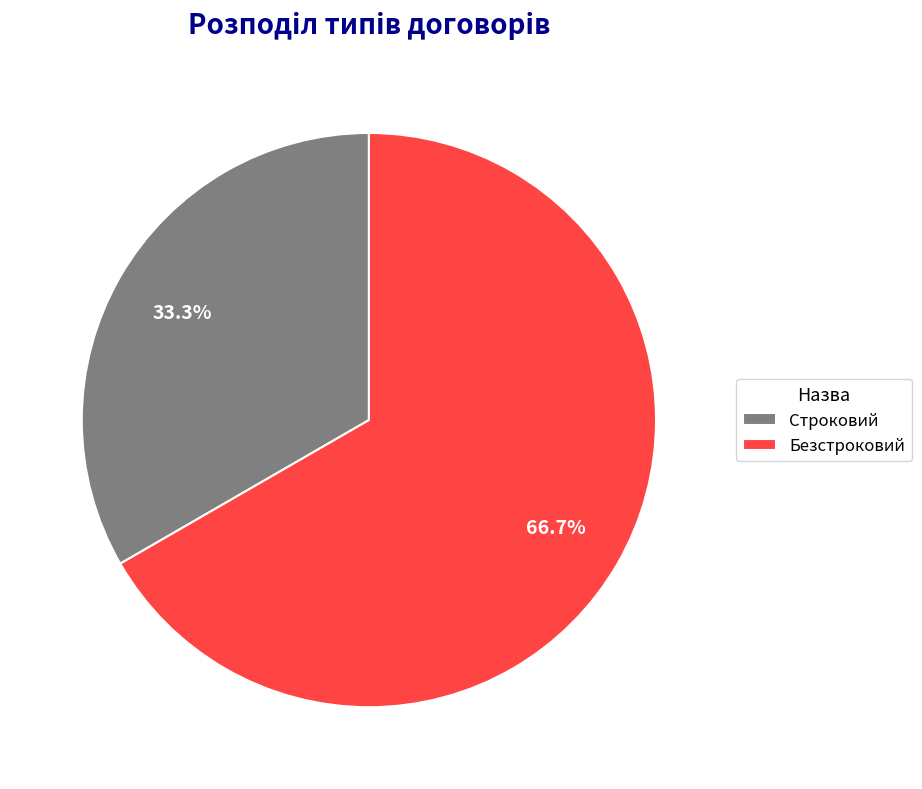

To the nearest percent, what percentage of the pie is Безстроковий?

67%